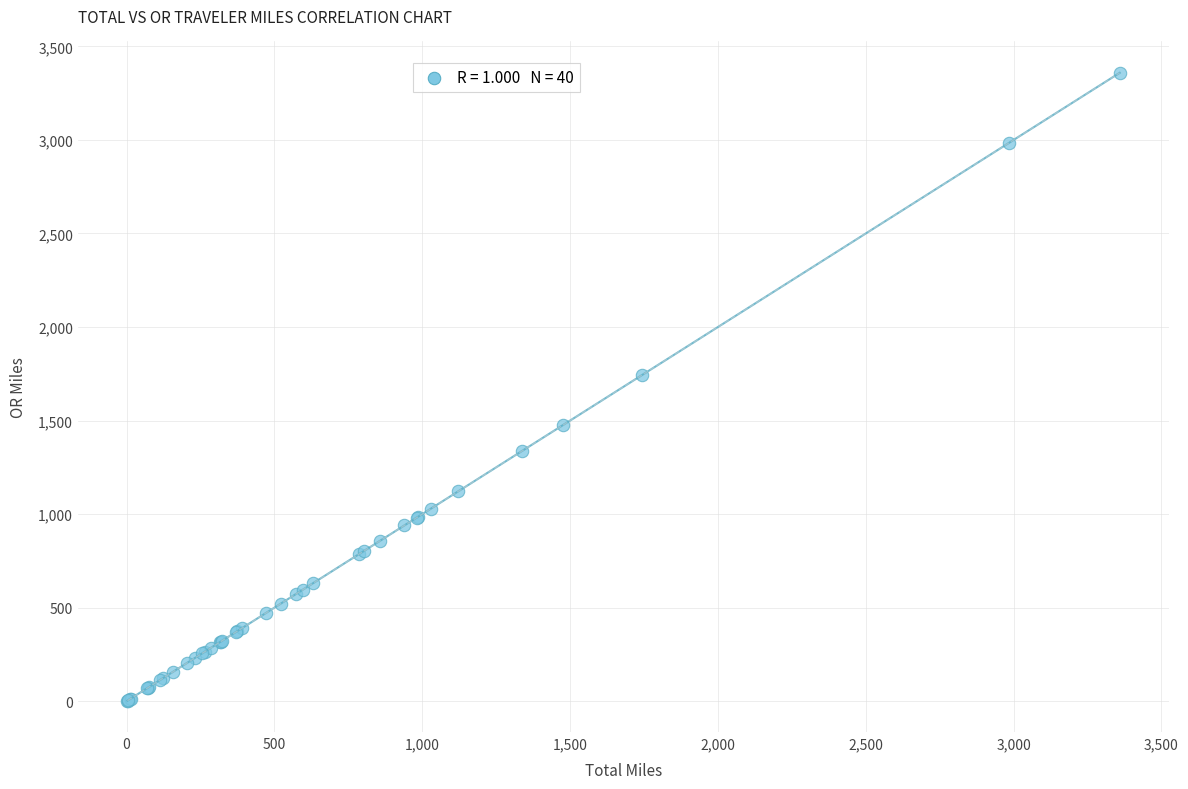

What Y value in the scatter plot is closest to 1680?

1743.8